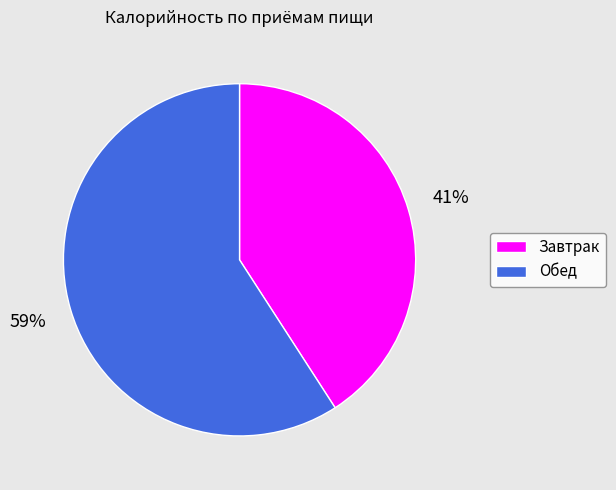

Is the sum of Завтрак and Обед greater than half?

Yes